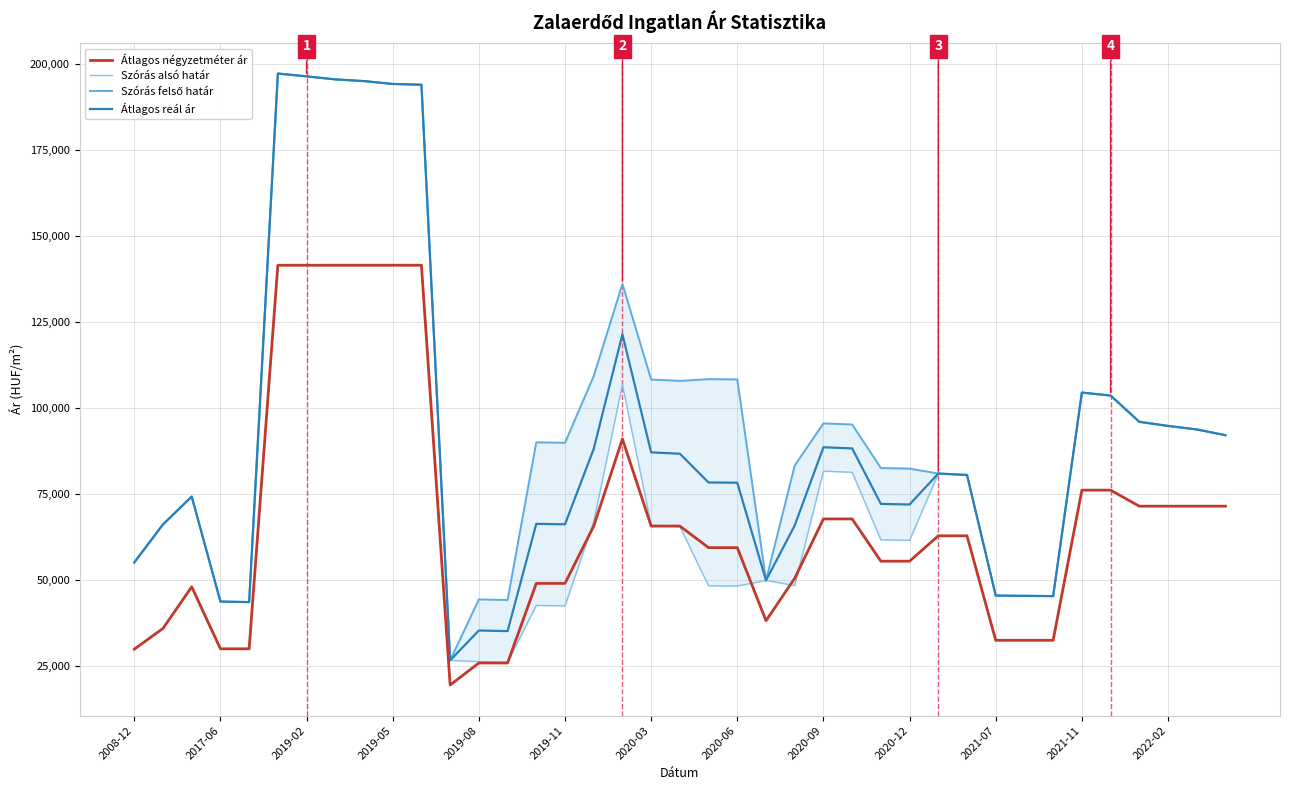

What is the maximum value for Átlagos reál ár?

197116